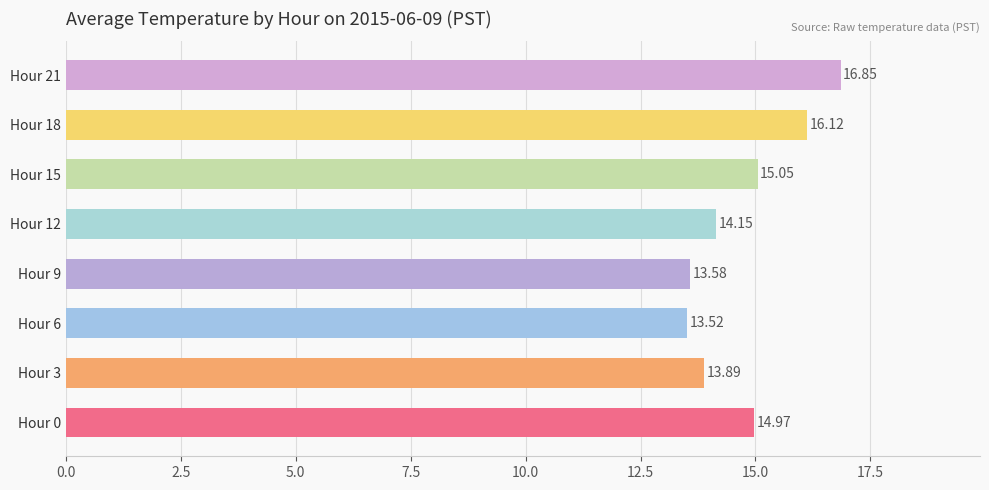

Which has a higher value, Hour 12 or Hour 21?

Hour 21